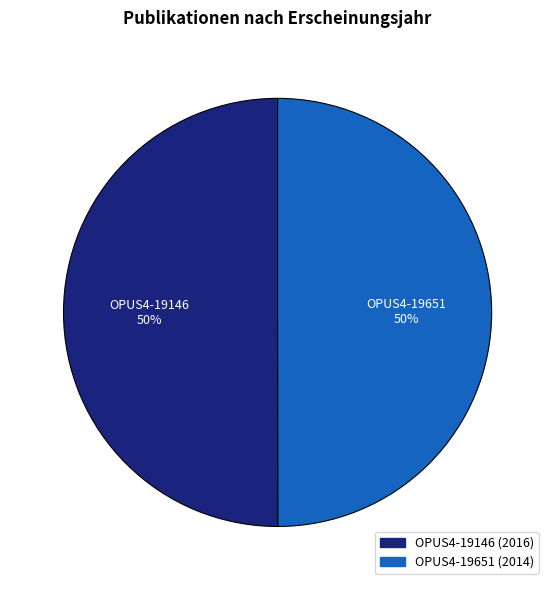

True or false: OPUS4-19146 accounts for 50% of the total.

True